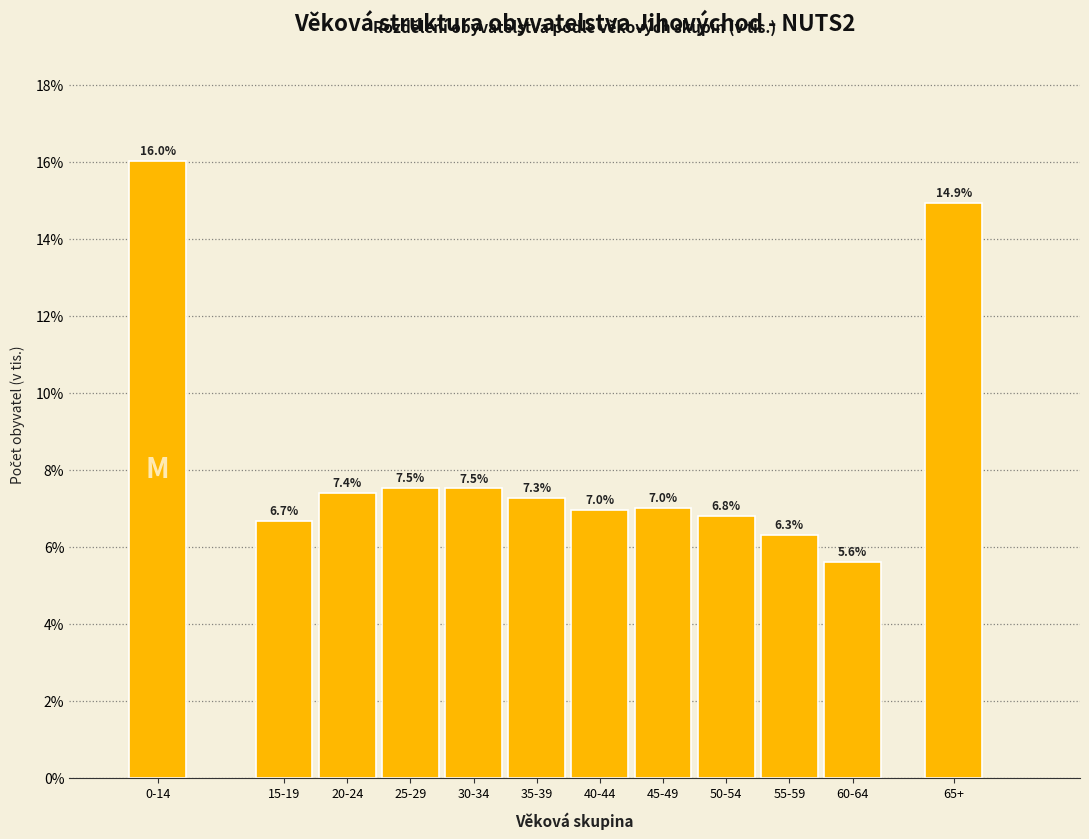

Reading left to right, extract all data points from this chart.

0-14=16.0	15-19=6.7	20-24=7.4	25-29=7.5	30-34=7.5	35-39=7.3	40-44=7.0	45-49=7.0	50-54=6.8	55-59=6.3	60-64=5.6	65+=14.9